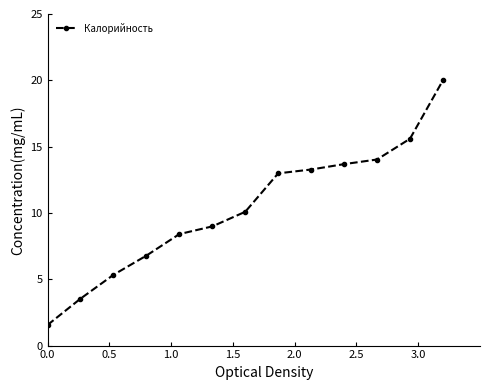

What is the minimum value shown in the chart?

1.6